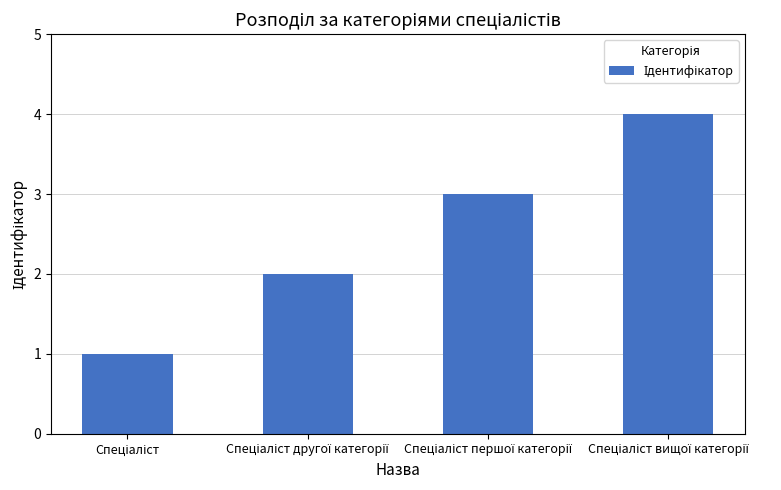

What is the difference between the second highest and minimum values?

2